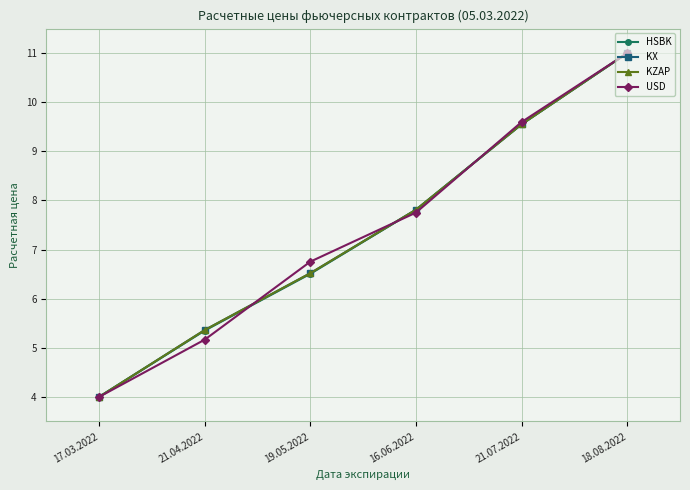

What is the maximum value shown in the chart?

11.0